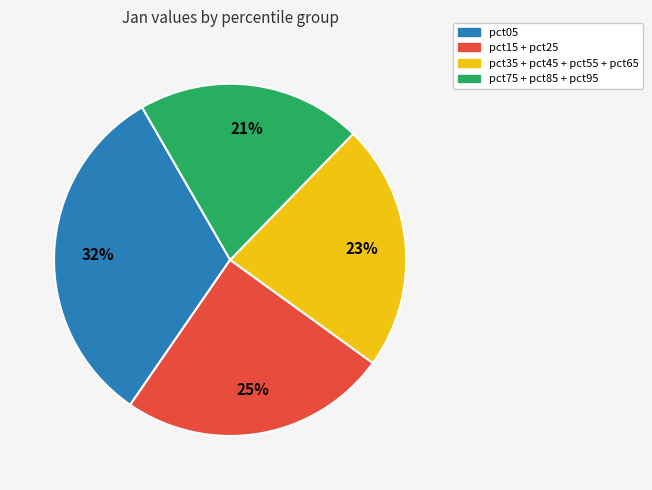

To the nearest percent, what is the difference between the largest and smallest slice percentages?

11%